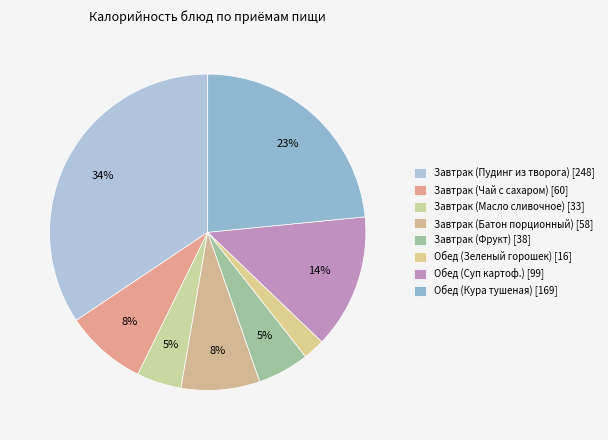

How many segments does this pie chart have?

8